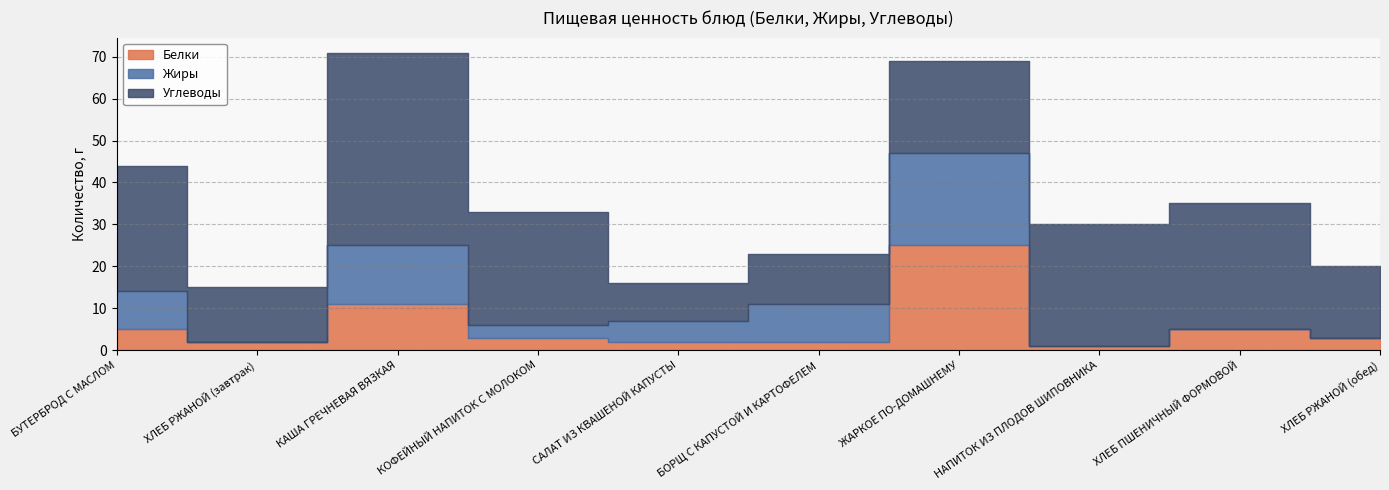

Where is Углеводы nearest to the value 27?

КОФЕЙНЫЙ НАПИТОК С МОЛОКОМ